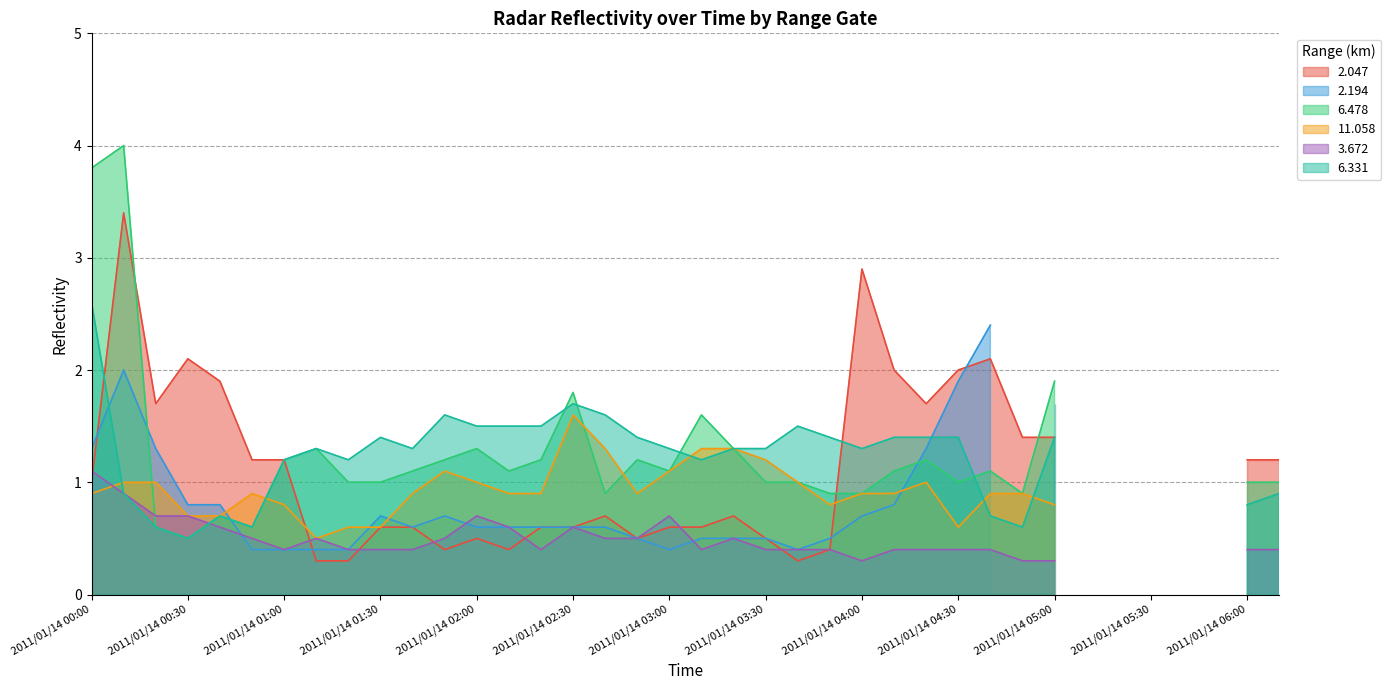

How many lines are shown in the chart?

6